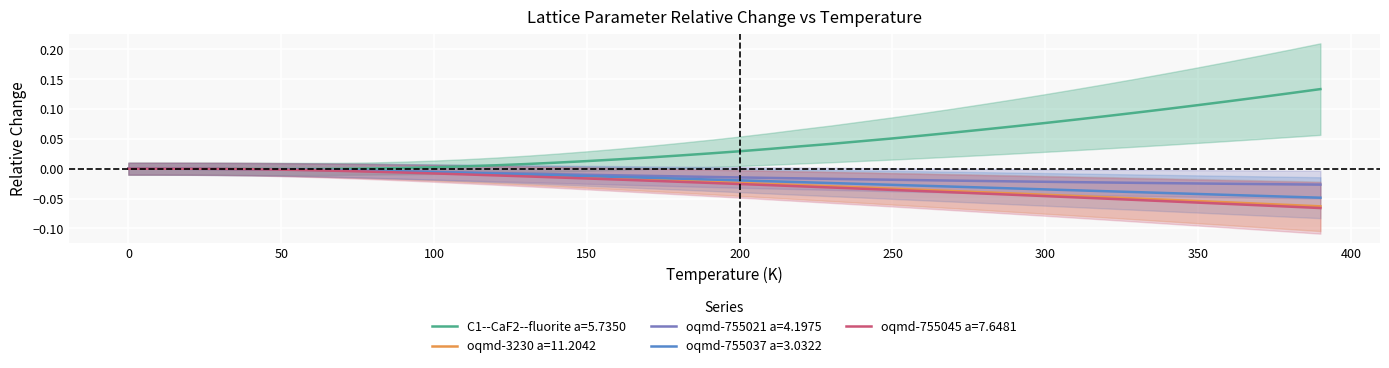

Is it true that C1--CaF2--fluorite a=5.7350 equals 0.1 at 0?

False